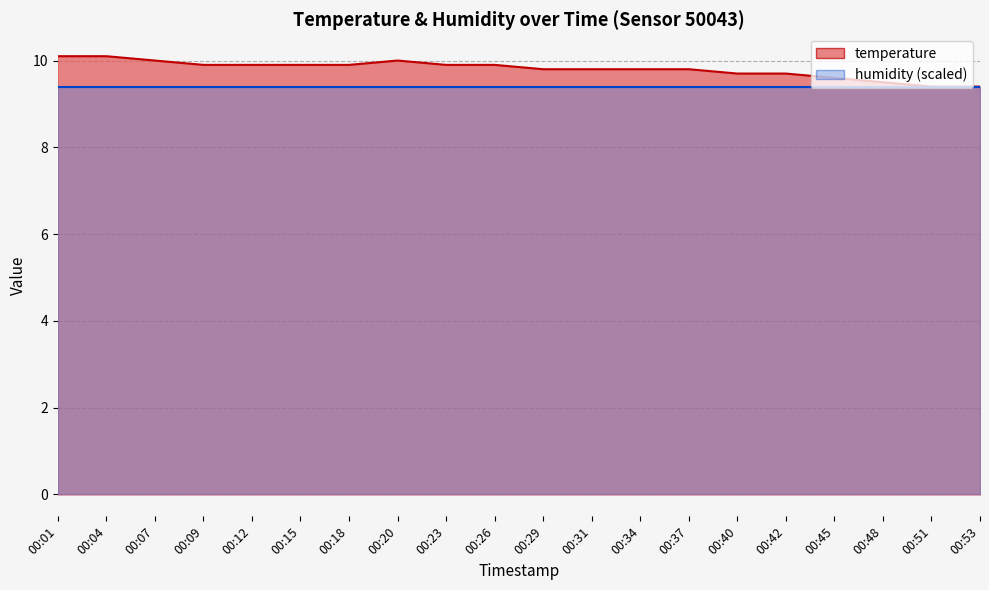

What is the change in value from 00:07 to 00:23?

-0.1